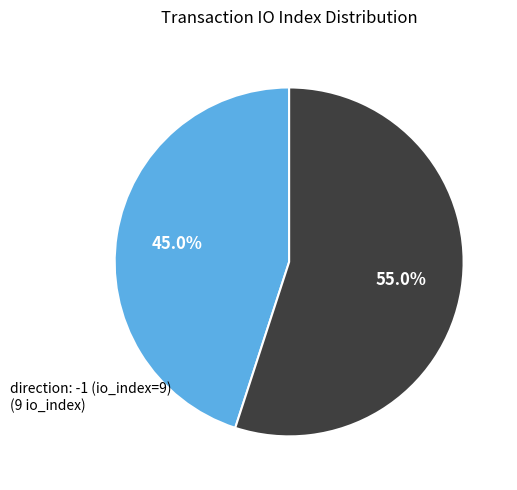

What is the smallest slice in the pie chart?

direction: -1 (io_index=9)